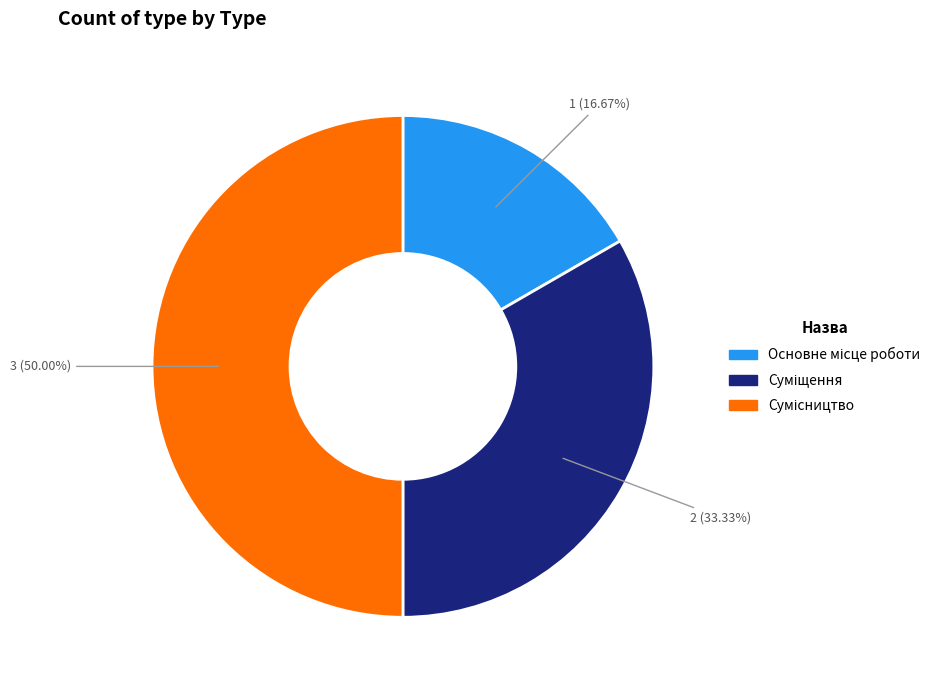

Rank the categories by value from highest to lowest.

Сумісництво, Суміщення, Основне місце роботи